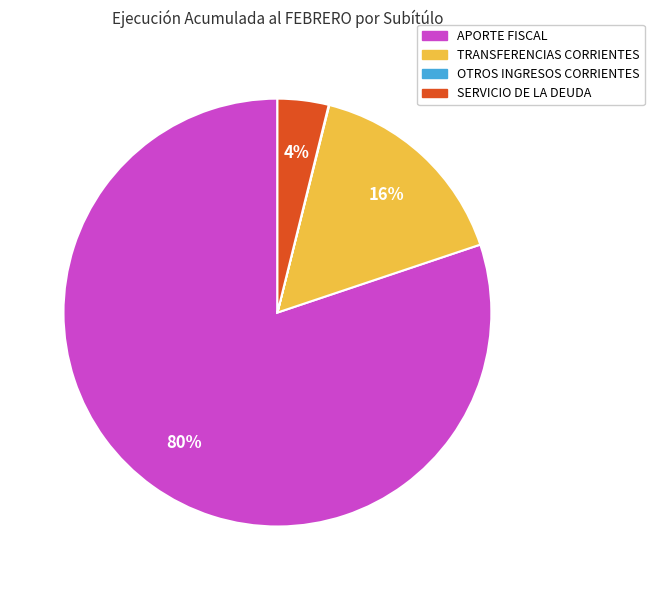

To the nearest percent, what is the difference between the largest and smallest slice percentages?

80%